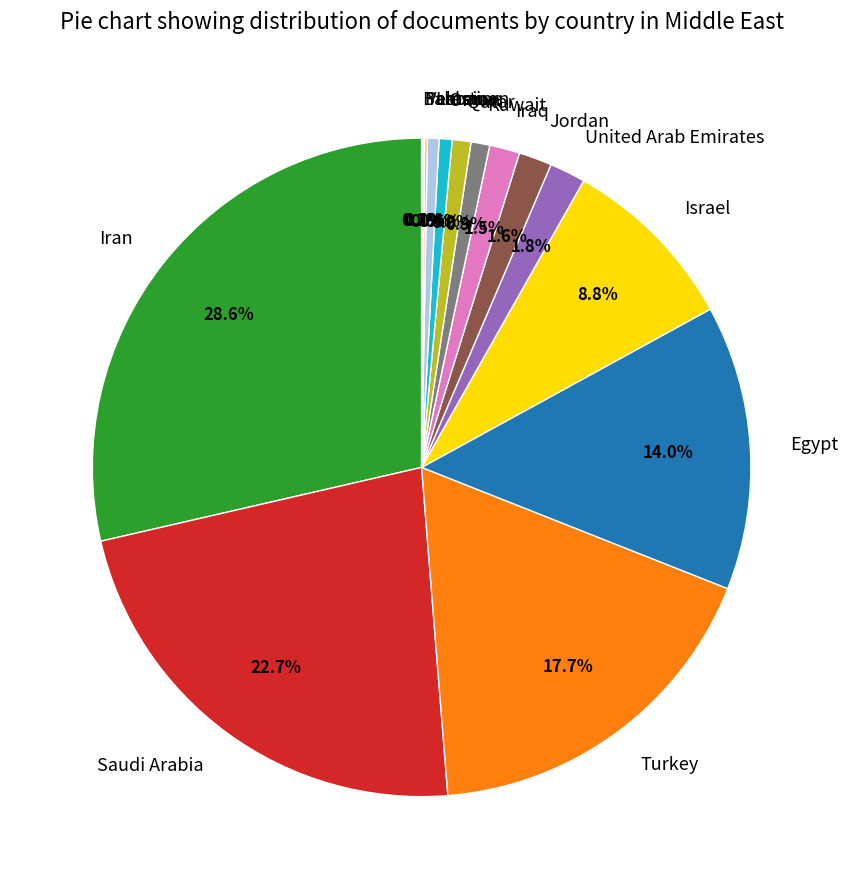

Combined, do Kuwait and Lebanon account for over 50%?

No